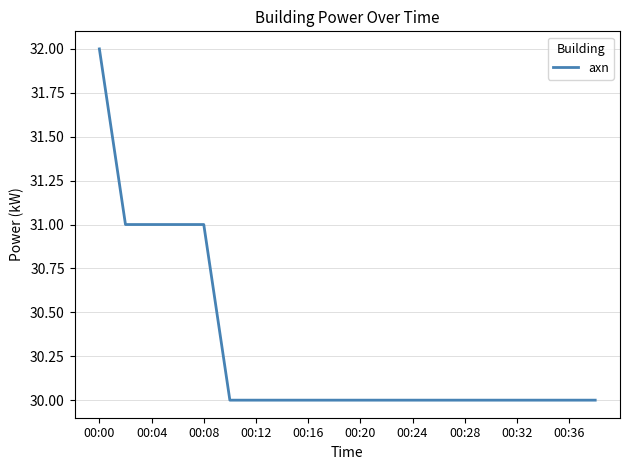

What is the maximum value shown in the chart?

32